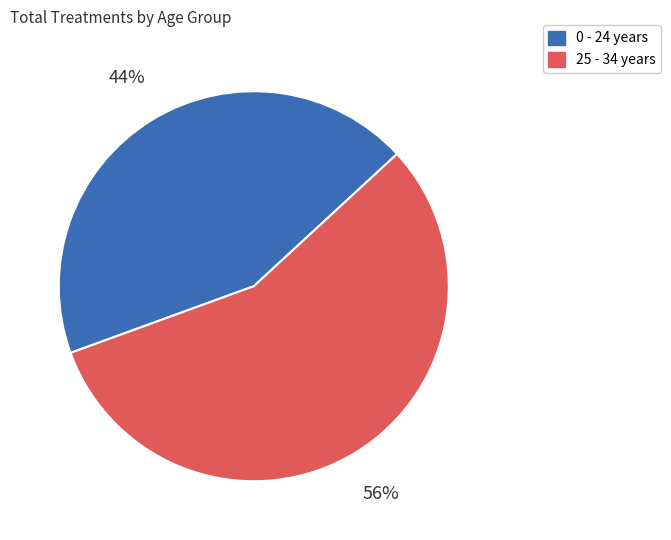

To the nearest percent, what is the average slice percentage?

50%